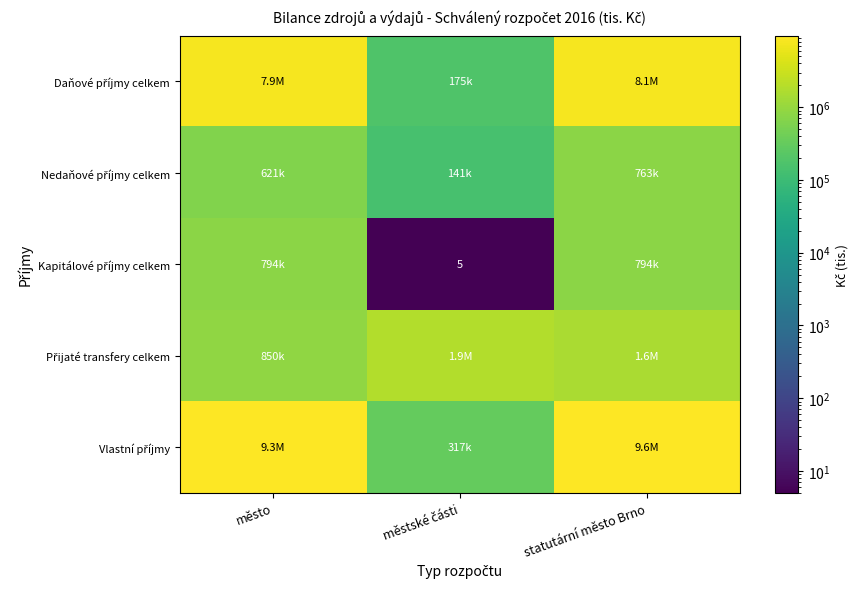

Where does the Kapitálové příjmy celkem series first go above 794780?

statutární město Brno